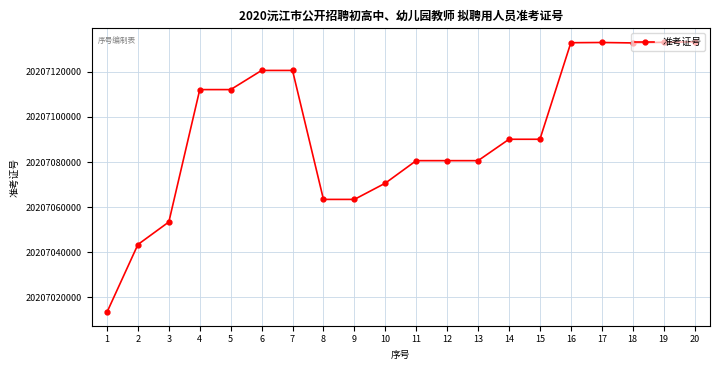

Is it true that the value at 14 is 20207090101?

True